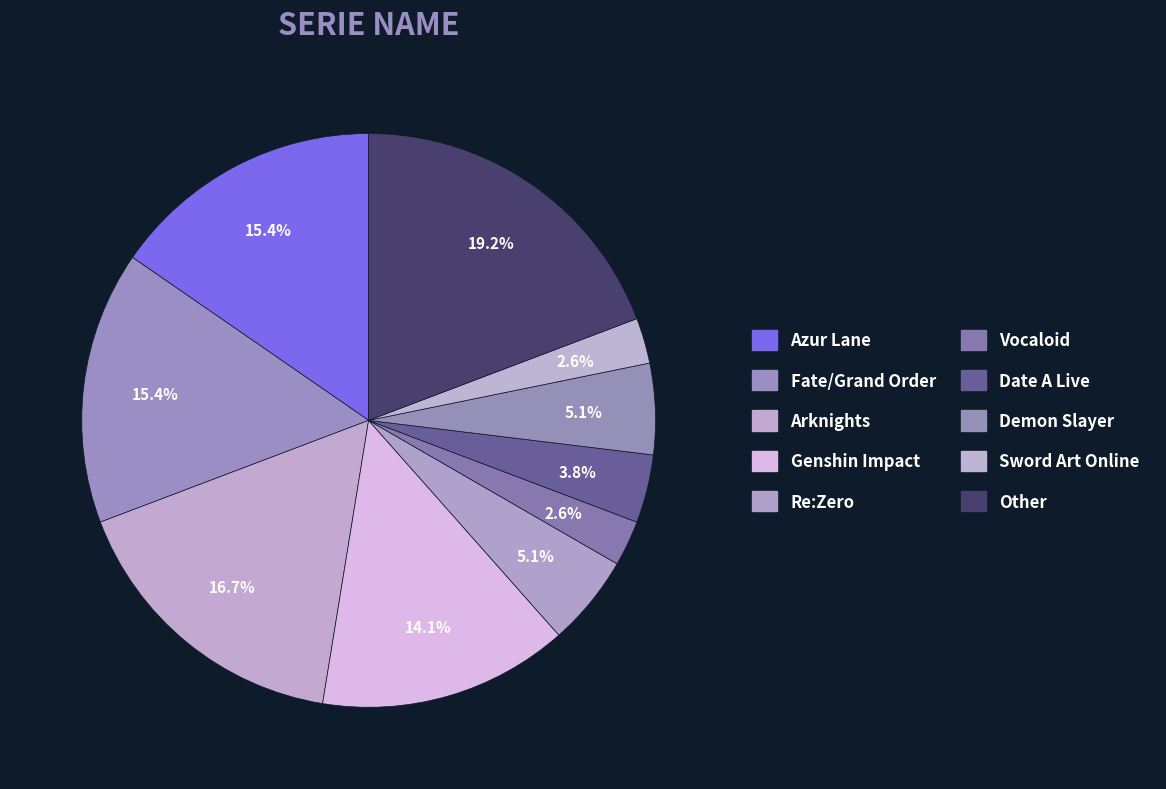

Which slice is the largest?

Other